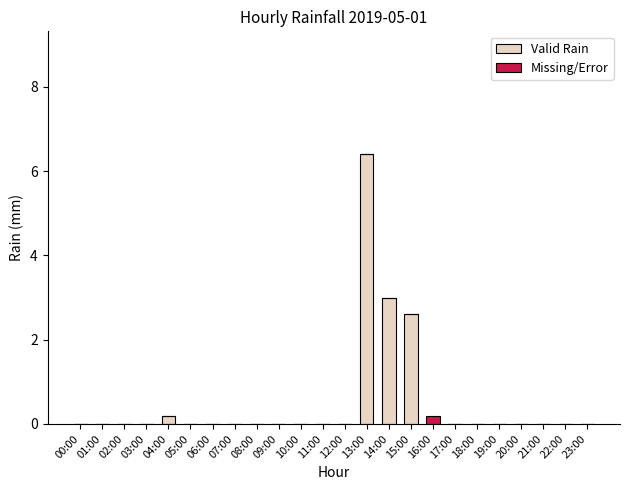

What is the sum of all Valid Rain values?

12.2